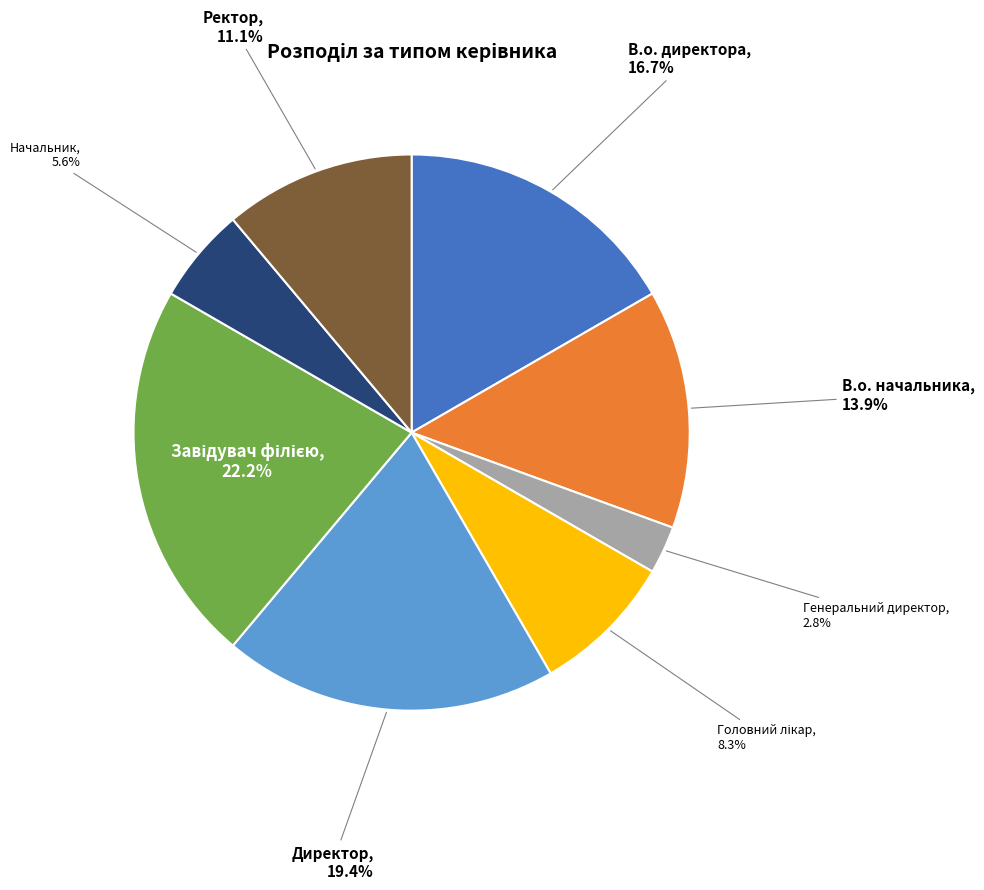

Is there a majority slice in this chart?

No